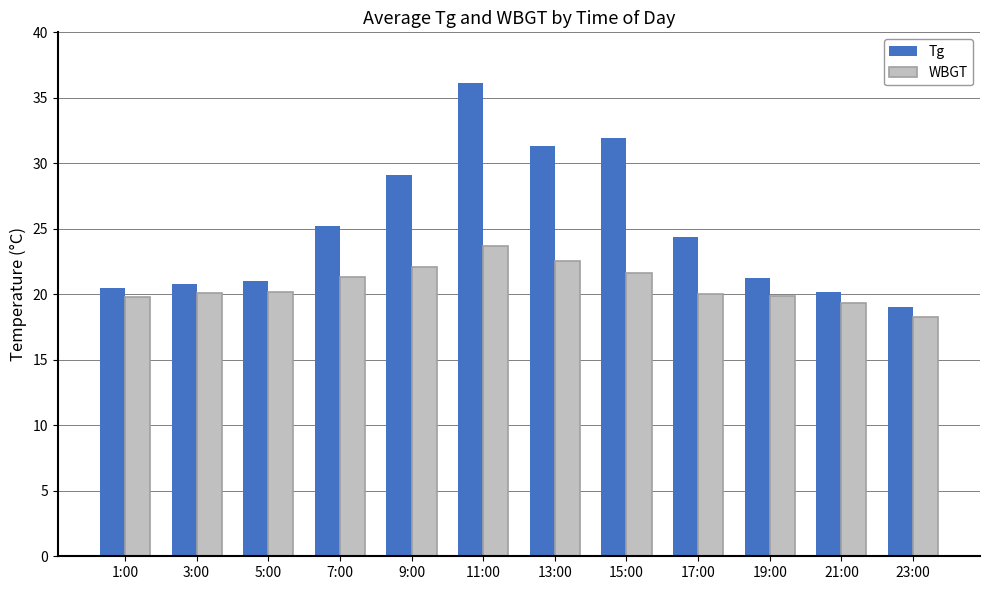

Rank the series by their maximum value, from highest to lowest.

Tg, WBGT